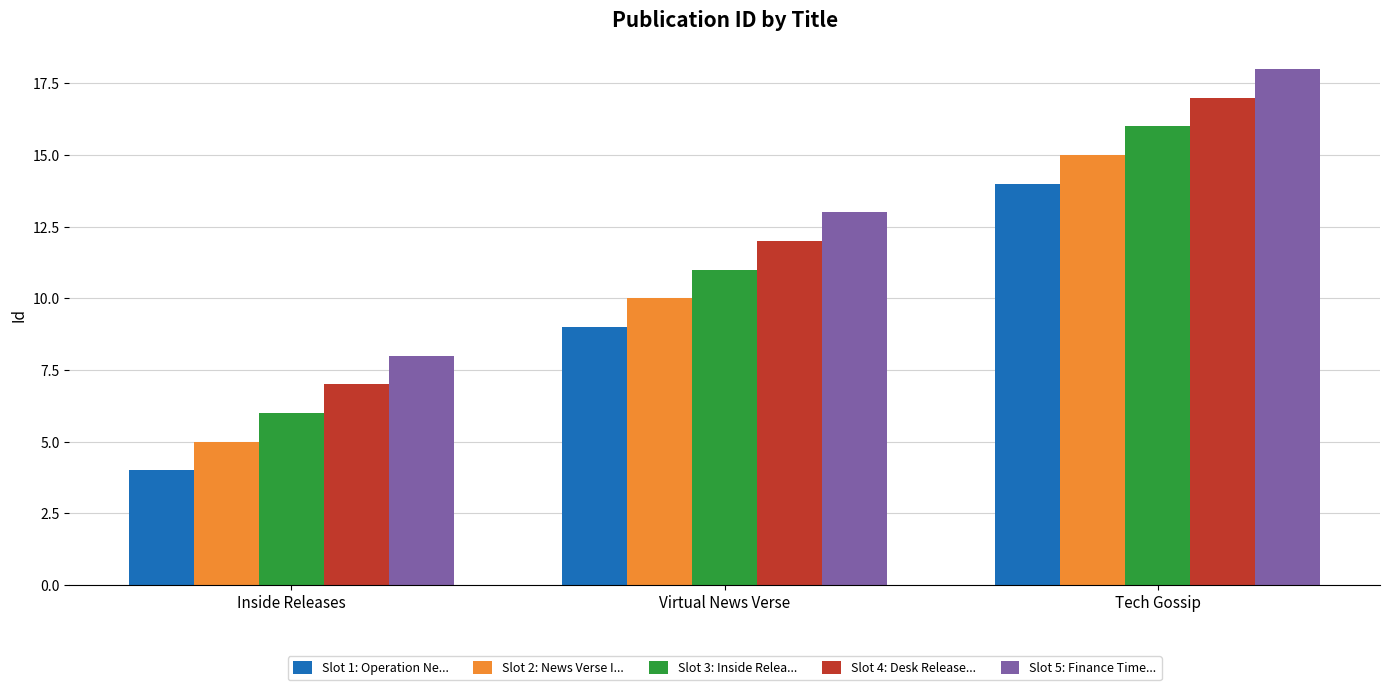

What is the total value across all series at Virtual News Verse?

55